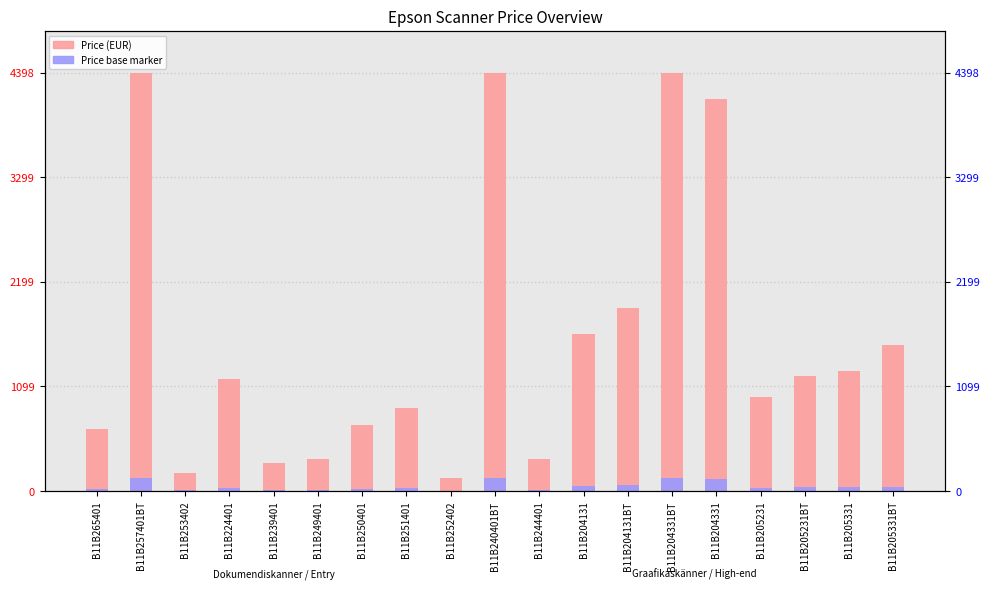

Rank the series by their average value, from lowest to highest.

Price (base marker), Price